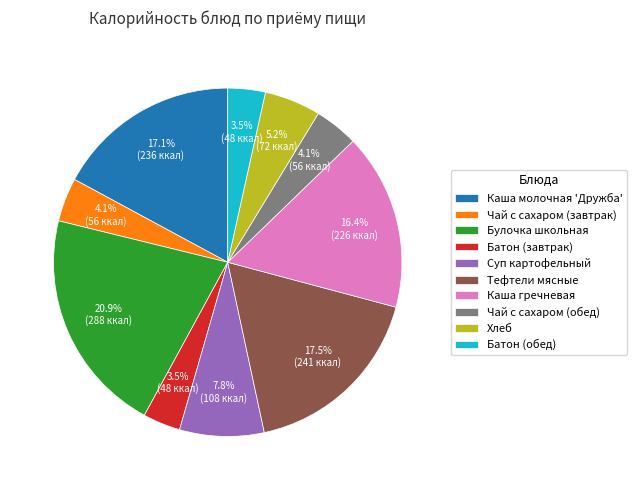

What is the total percentage of Каша молочная 'Дружба' and Чай с сахаром (обед)?

21.2%